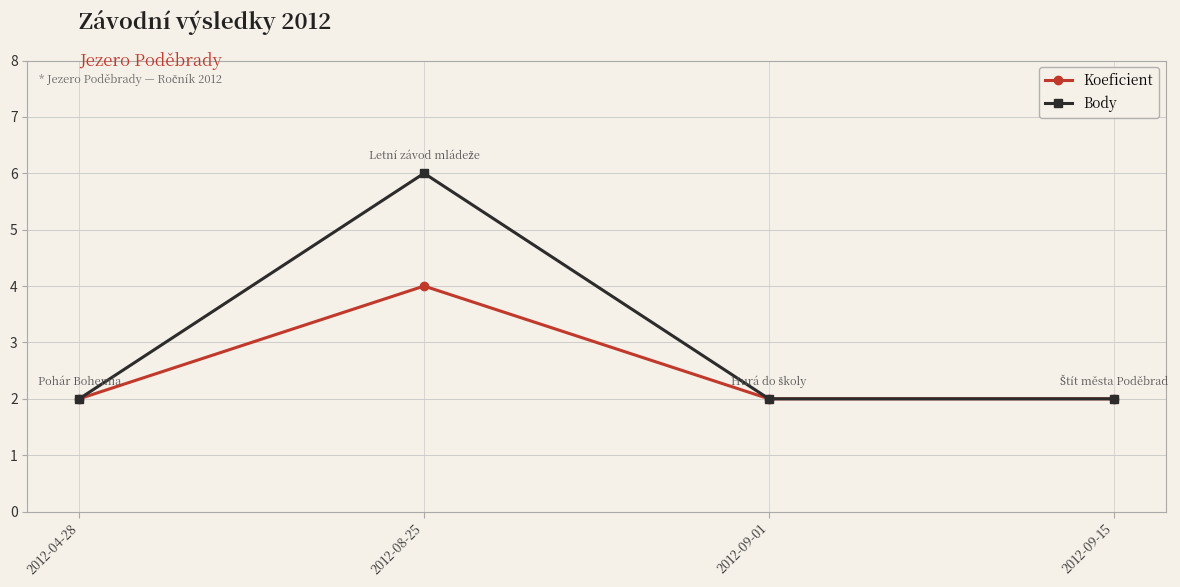

Which series has the widest spread of values?

Body